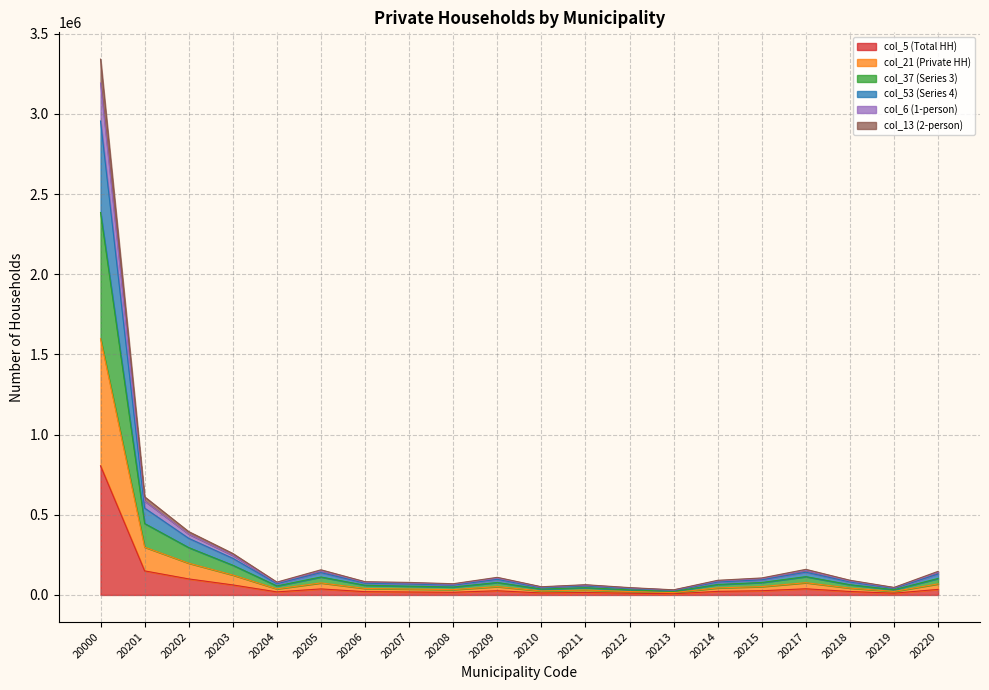

What is the sum of the col_5 (Total HH) values at 20202 and 20207?

118369